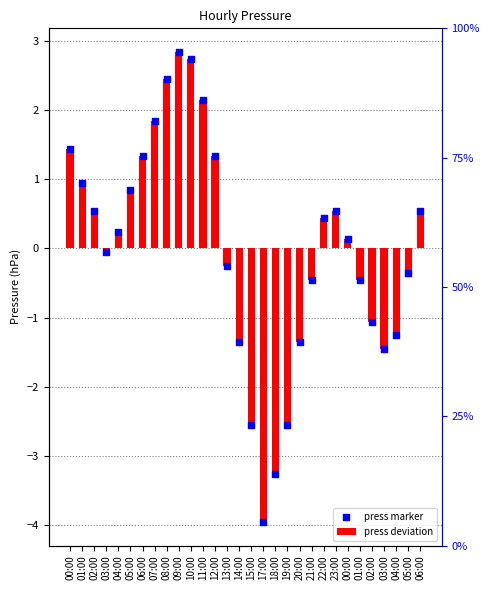

What is the total value across all series at 13:00?

-0.5